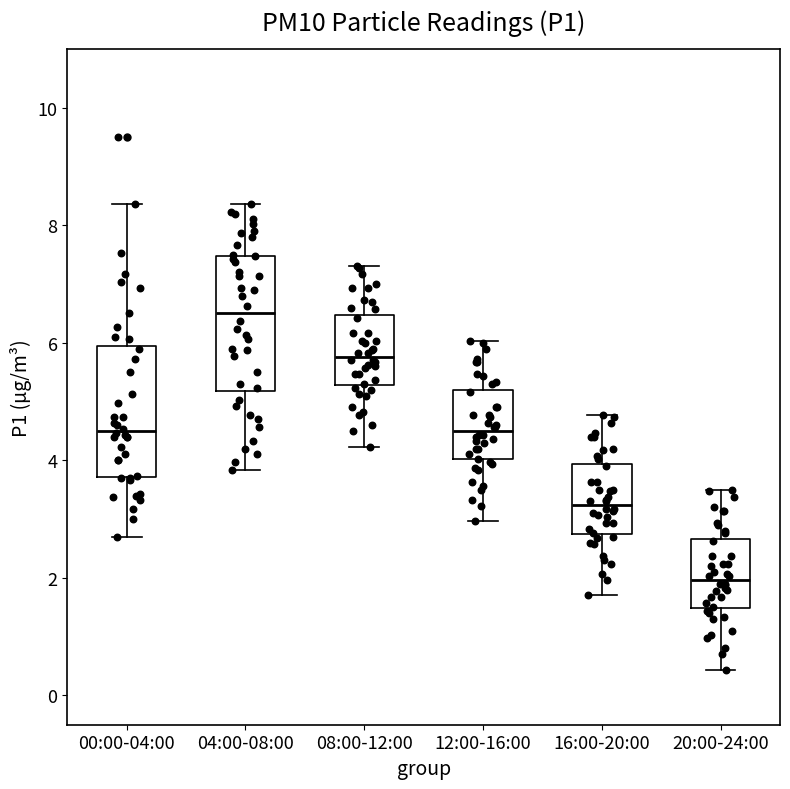

Reading left to right, read every box against the y-axis: the position of its median line, the range the box covers, and the ends of its whiskers. The values are not printed on the chart, so give them approximately, as read against the axis.

00:00-04:00: median 4.6, box 3.8 to 6.0, whiskers 2.8 to 8.4
04:00-08:00: median 6.6, box 5.2 to 7.4, whiskers 3.8 to 8.4
08:00-12:00: median 5.8, box 5.2 to 6.4, whiskers 4.2 to 7.4
12:00-16:00: median 4.6, box 4.0 to 5.2, whiskers 3.0 to 6.0
16:00-20:00: median 3.2, box 2.8 to 4.0, whiskers 1.8 to 4.8
20:00-24:00: median 2.0, box 1.4 to 2.6, whiskers 0.4 to 3.6